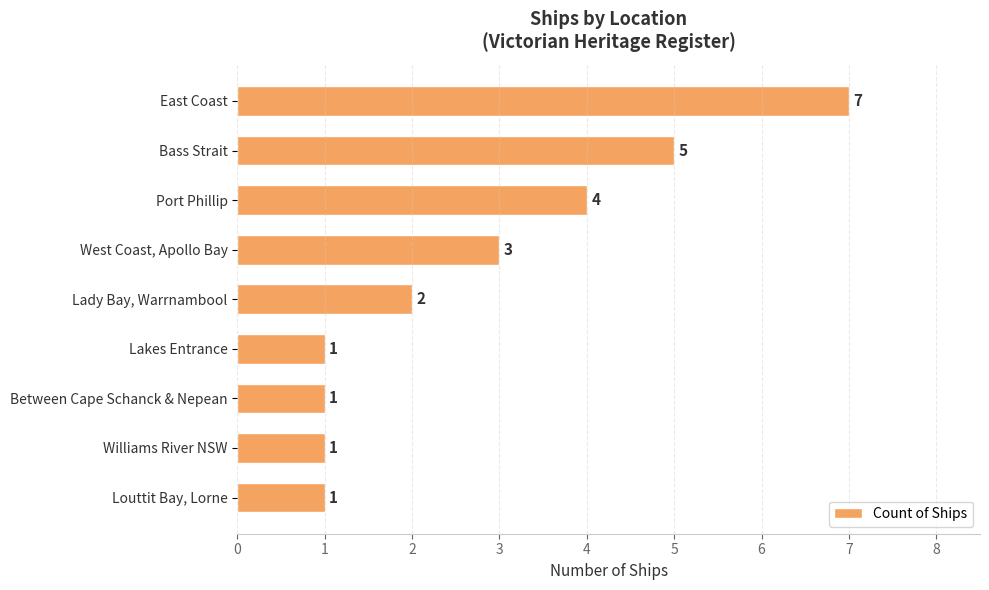

What is the change in value from East Coast to Port Phillip?

-3